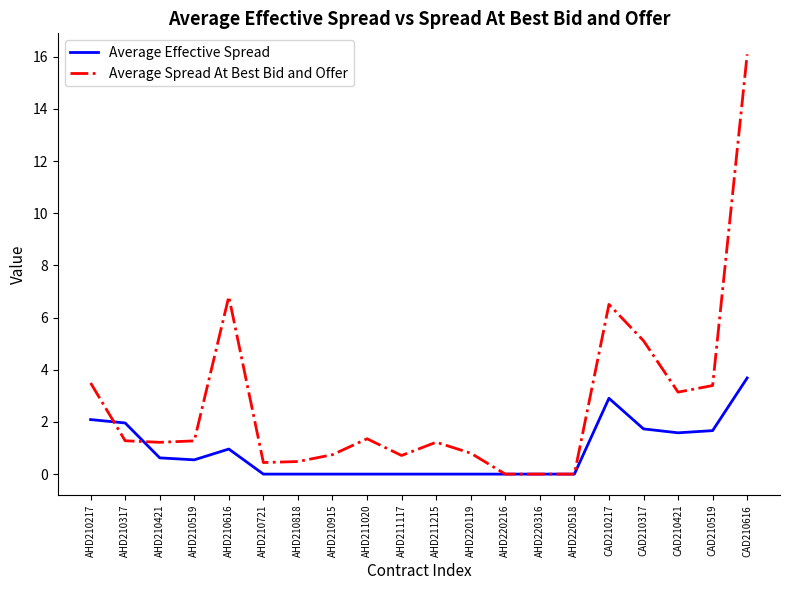

True or false: Average Effective Spread has a value of 2.9 at AHD210217.

False